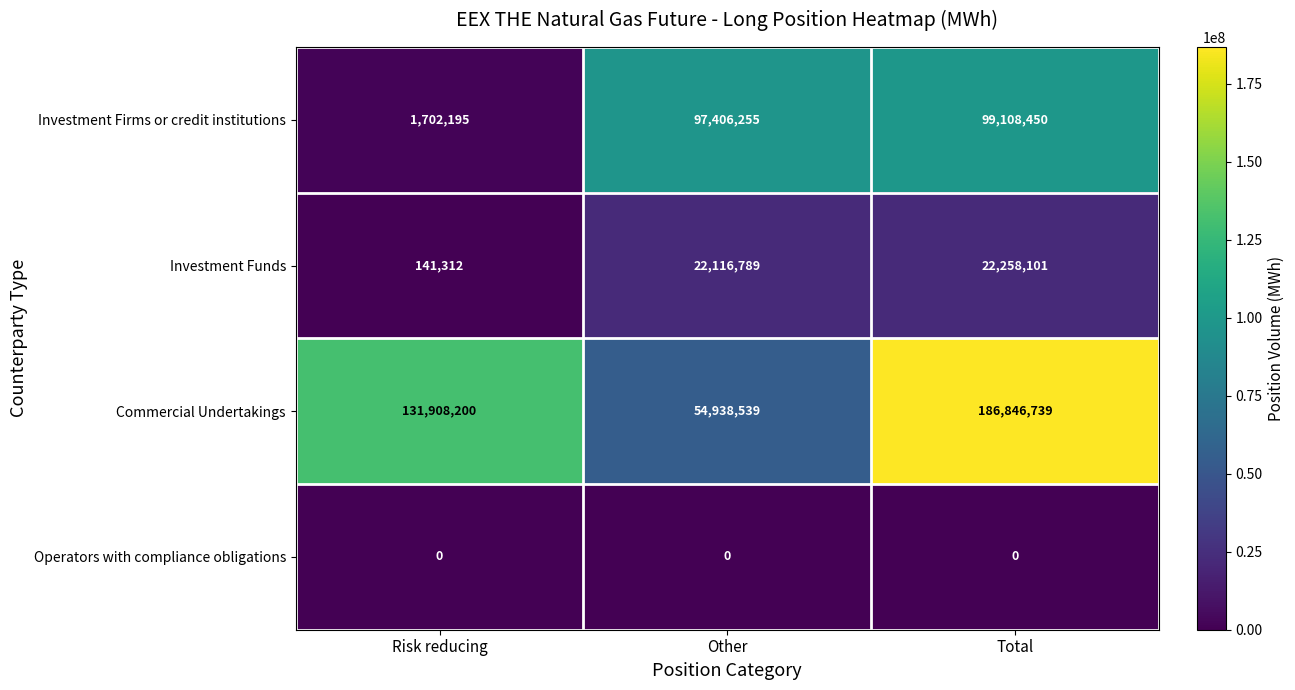

What is the average value of the Investment Firms or credit institutions series?

66072300